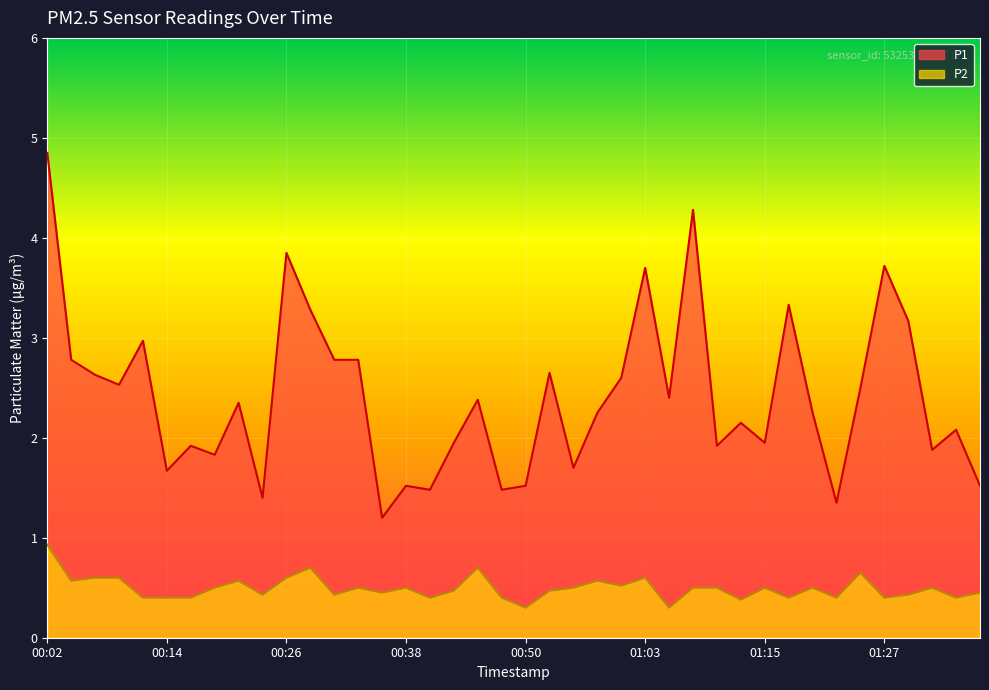

What is the total value across all series at 01:15?

2.5